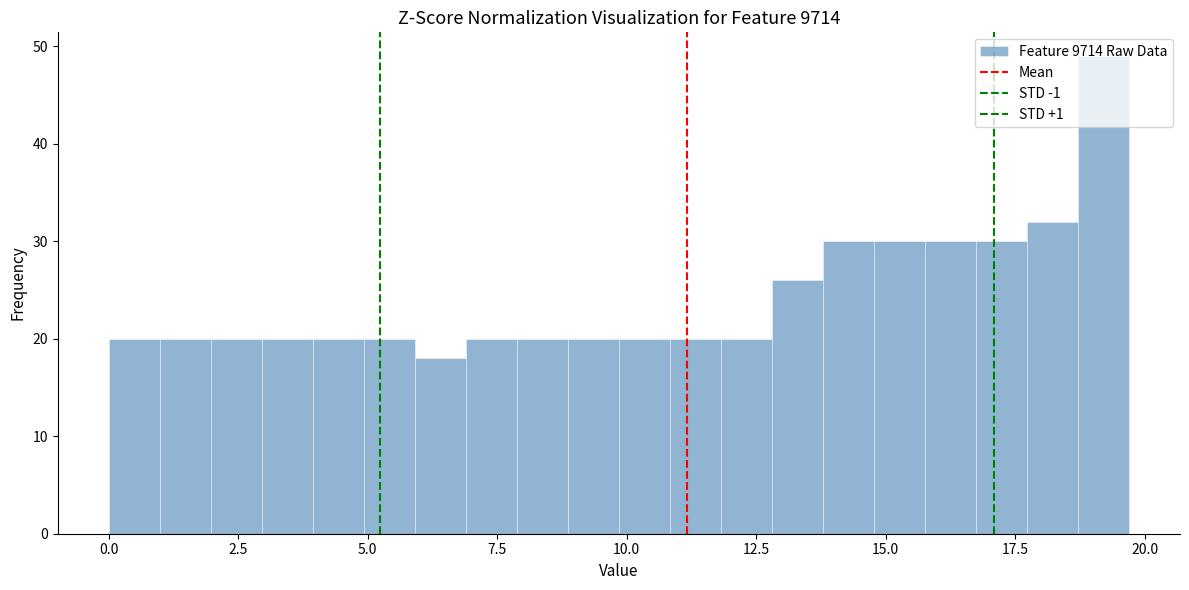

Around what value on the x-axis is the tallest bar? Give the approximate position of its centre, as read against the axis.

19.0